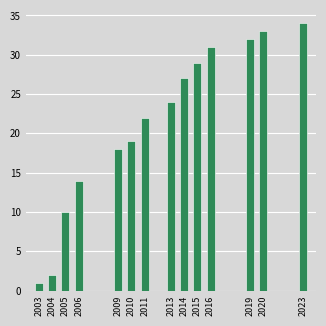

Reading left to right, list all the values displayed in this chart.

1	2	10	14	18	19	22	24	27	29	31	32	33	34